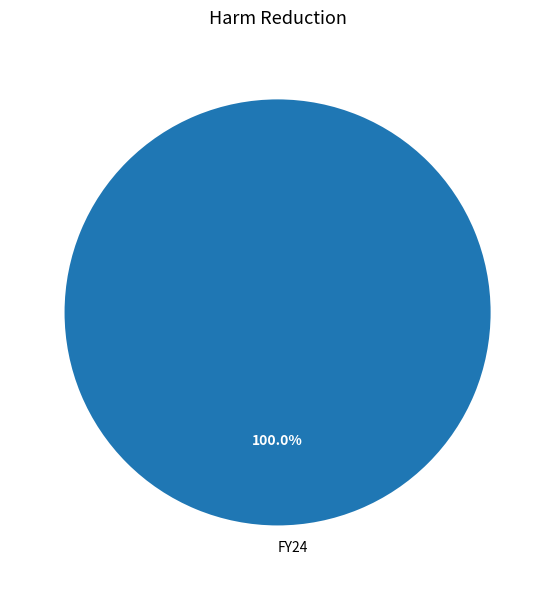

Which category accounts for the majority?

FY24